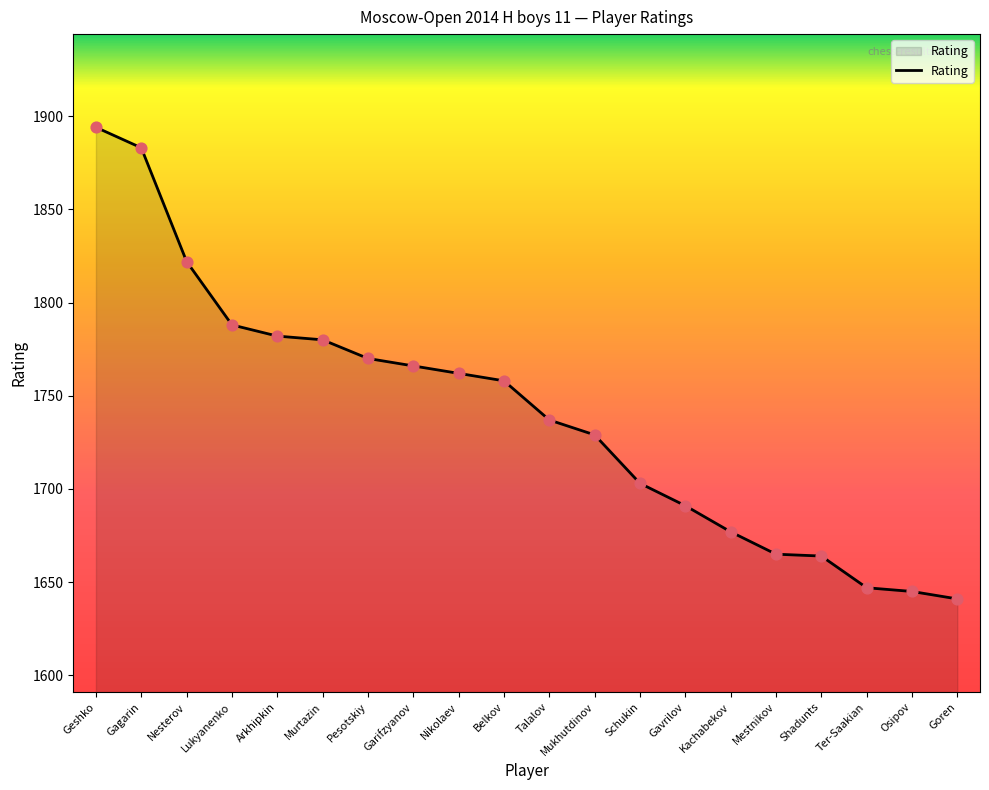

What is the ratio of the value at Lukyanenko to the value at Mukhutdinov?

1.0